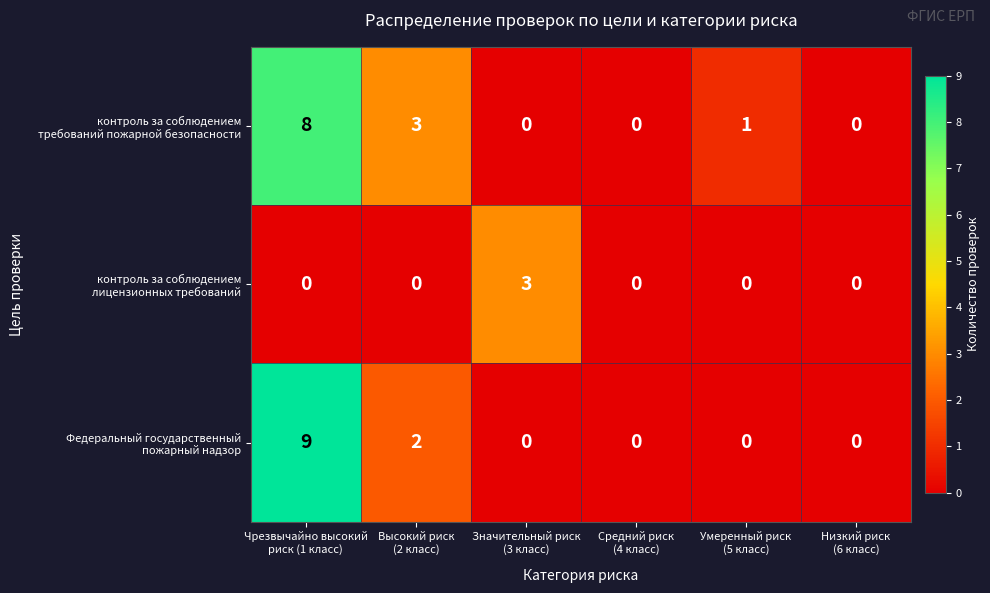

What is the greatest value displayed?

9